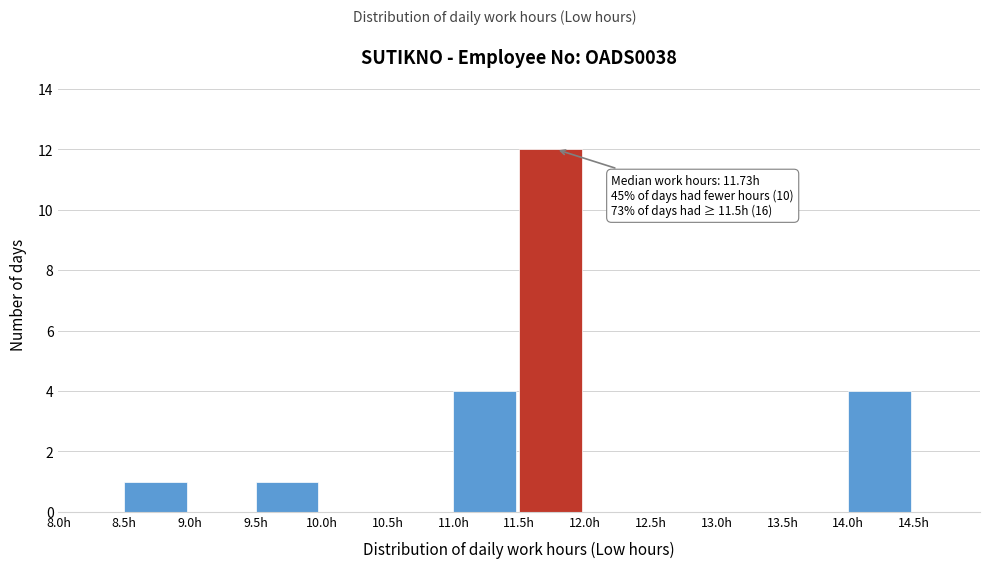

Which range on the x-axis has the tallest bar?

11.5 to 12.0